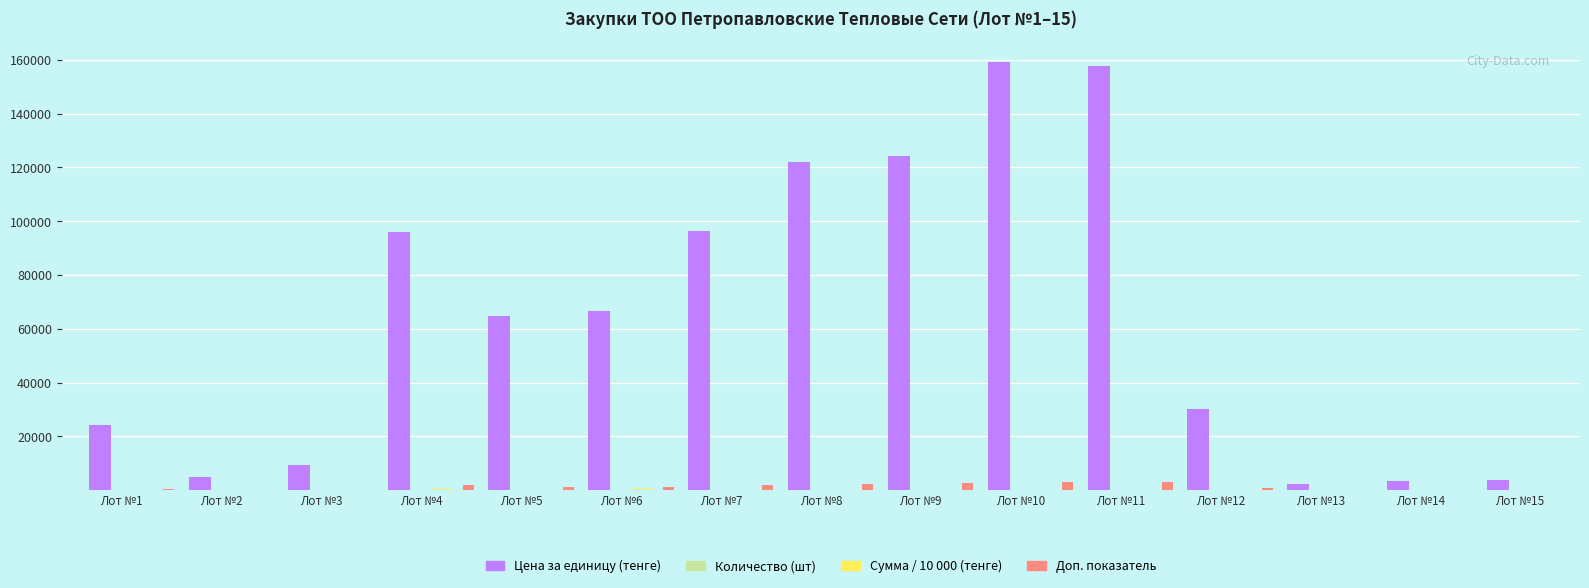

Which series changed the most between Лот №1 and Лот №8?

Цена за единицу (тенге)